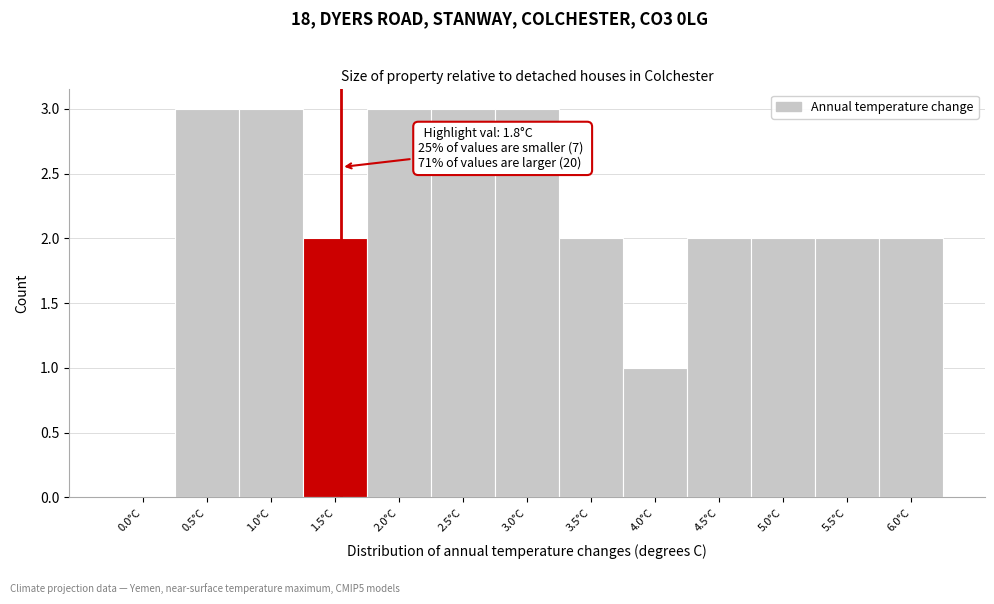

Reading left to right, what are all the values shown in this chart?

0.0°C=0	0.5°C=3	1.0°C=3	1.5°C=2	2.0°C=3	2.5°C=3	3.0°C=3	3.5°C=2	4.0°C=1	4.5°C=2	5.0°C=2	5.5°C=2	6.0°C=2